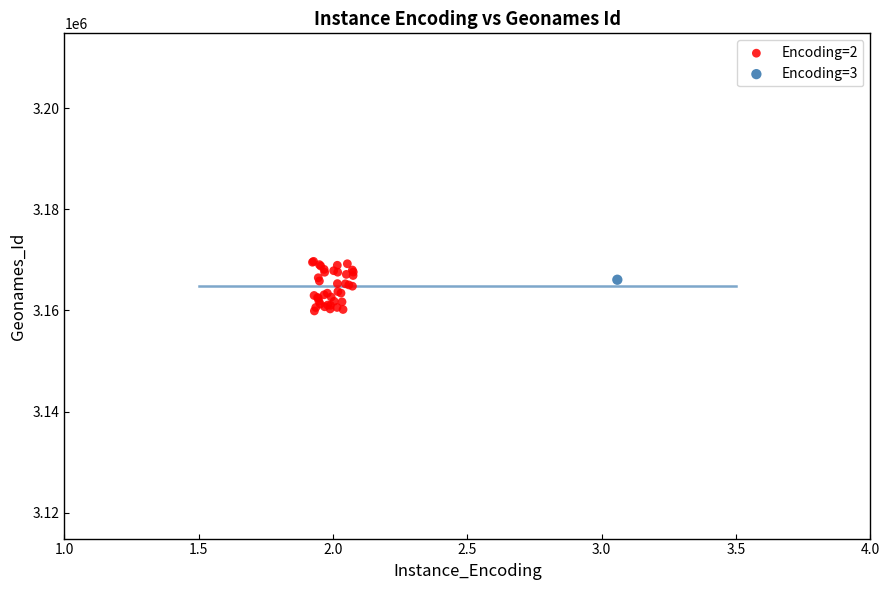

What are all the series names shown in the legend?

Encoding=2, Encoding=3